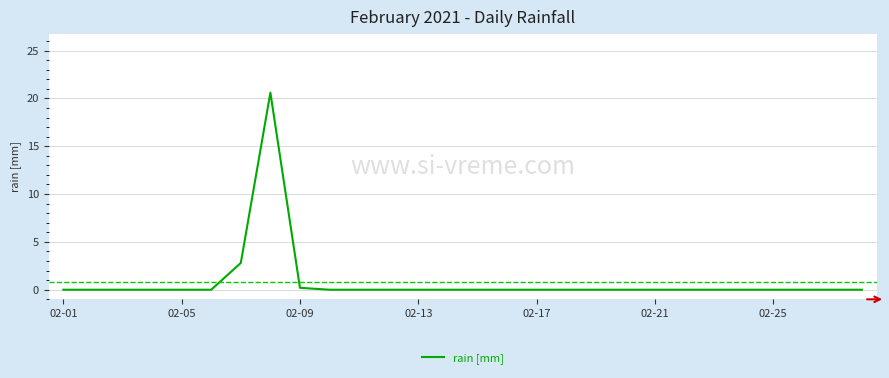

What is the greatest value displayed?

20.6